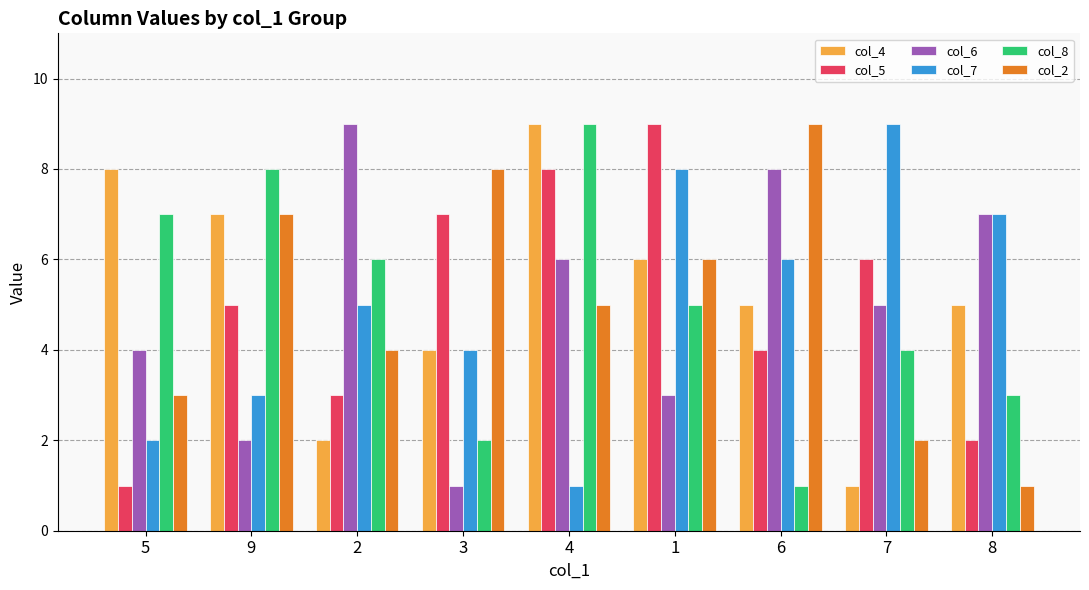

What value does the col_7 series have at 3?

4